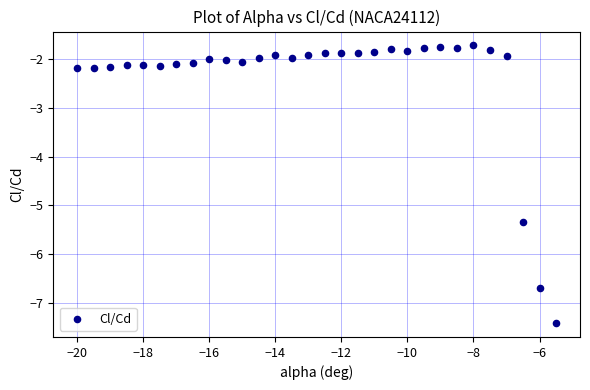

What is the range of X values (max minus min)?

14.5